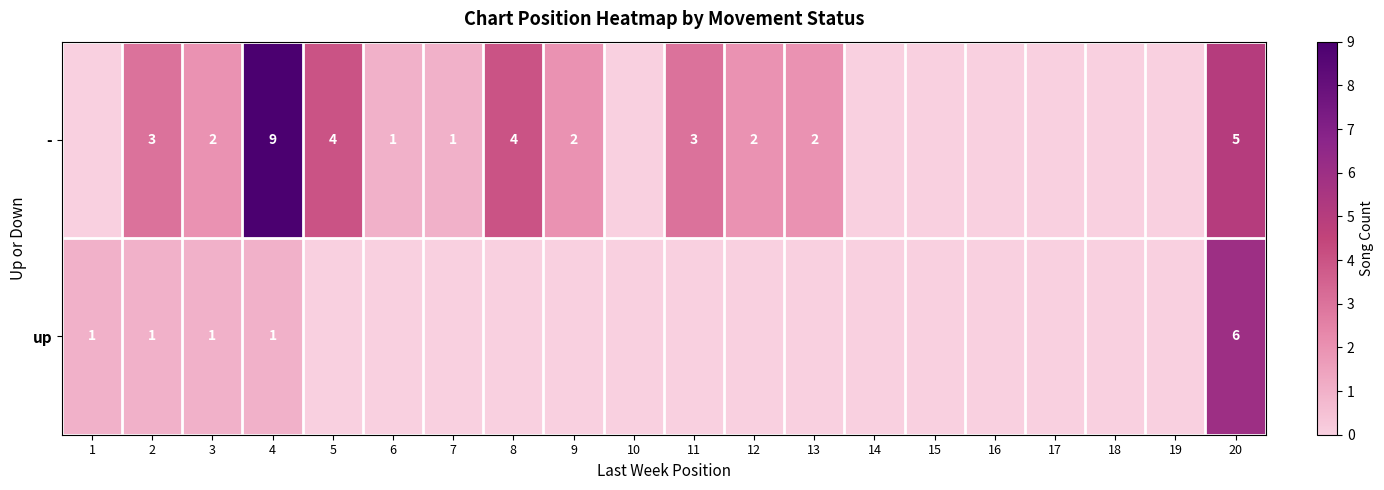

The value of - at 12 is 0. True or false?

False